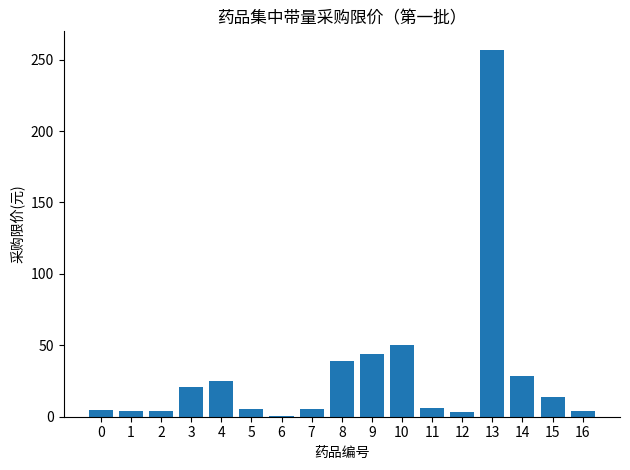

What is the smallest value displayed?

0.8